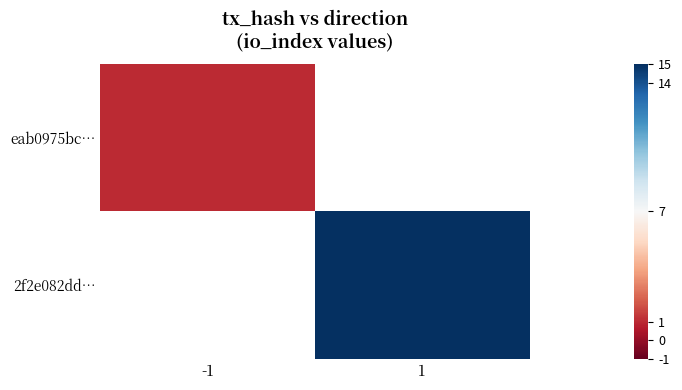

What is the smallest value displayed?

1.0